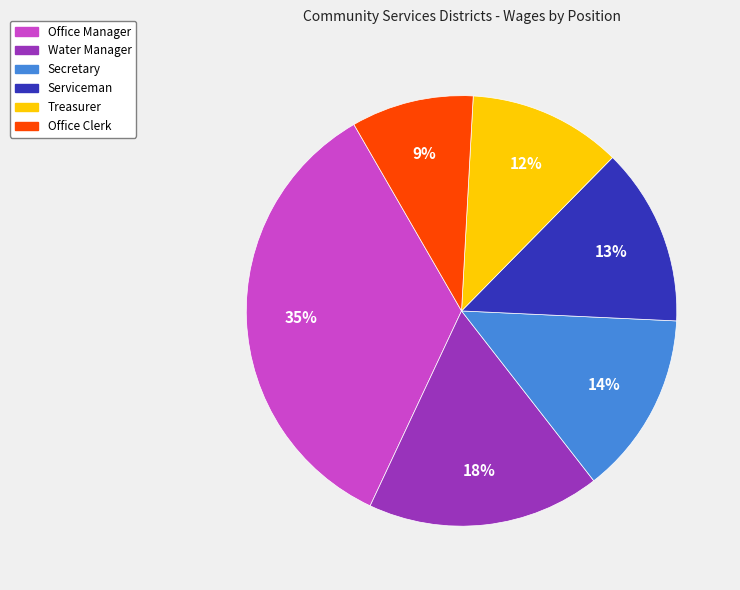

The Office Manager slice represents 42% of the pie. True or false?

False